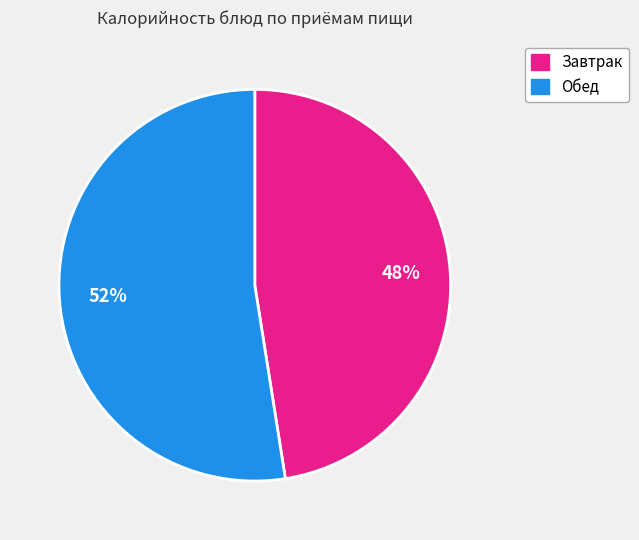

Is there a majority slice in this chart?

Yes